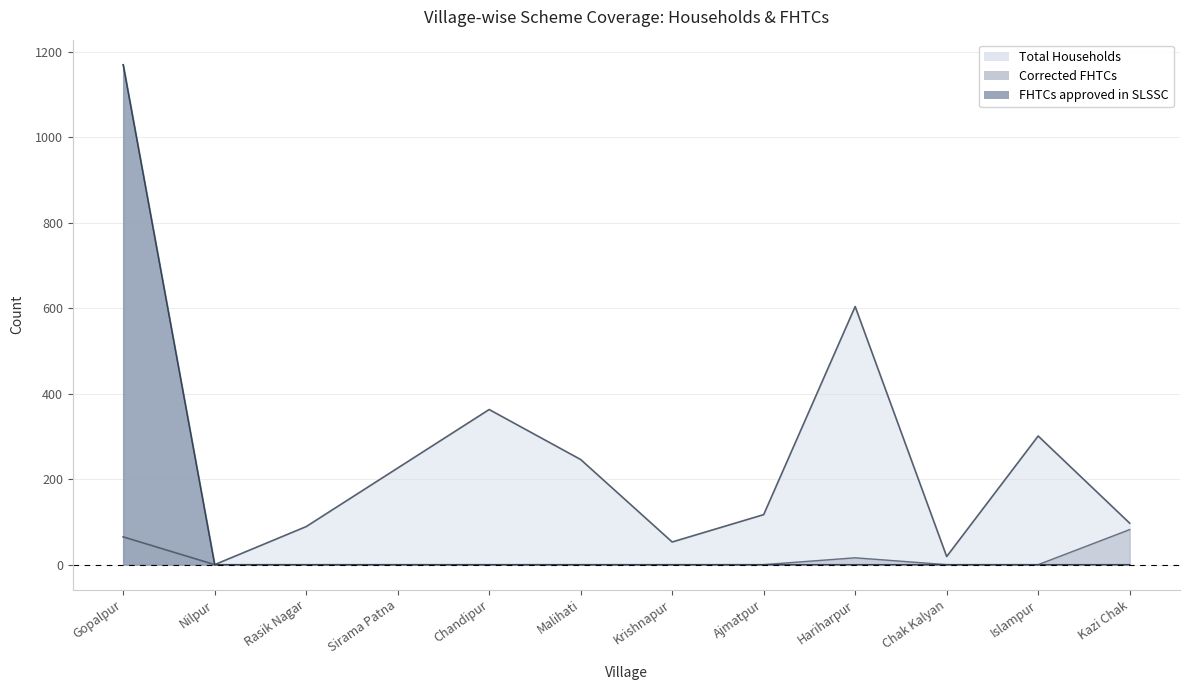

What is the difference between the maximum and minimum values in the Corrected FHTCs series?

1170